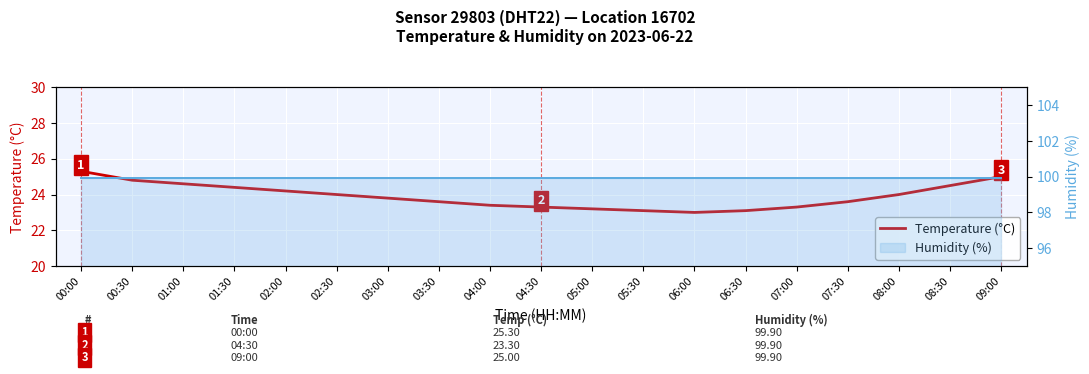

How many lines are shown in the chart?

1